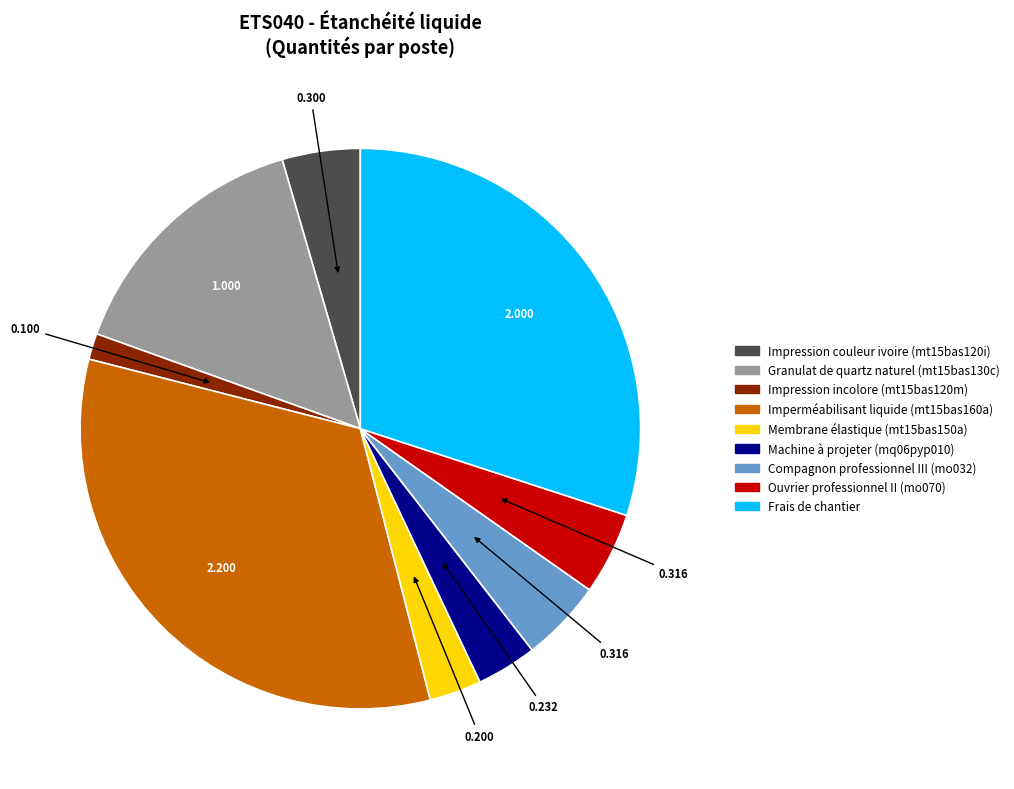

Does any single category account for the majority?

No